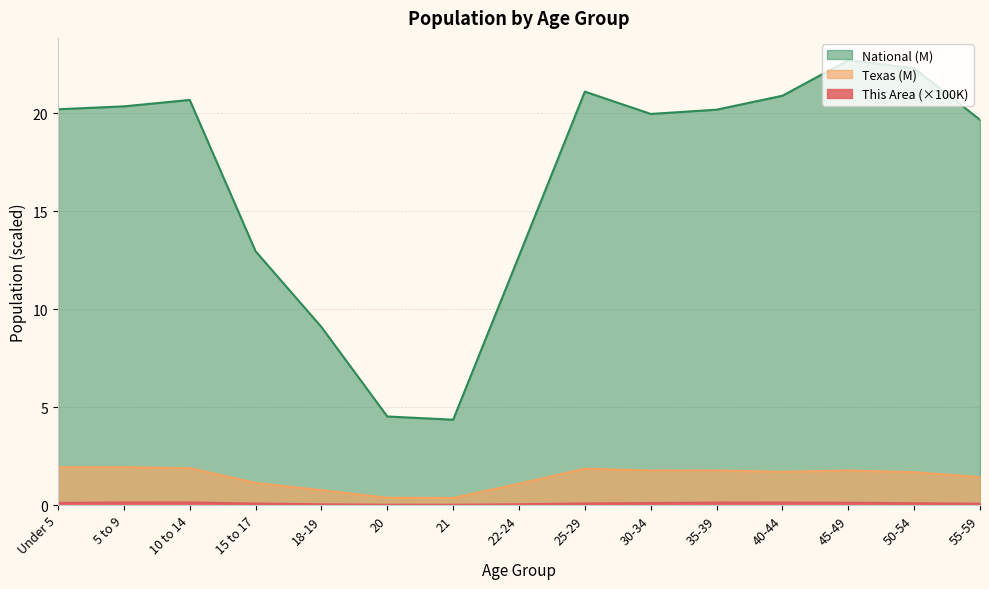

At which category does National reach its first local peak?

10 to 14